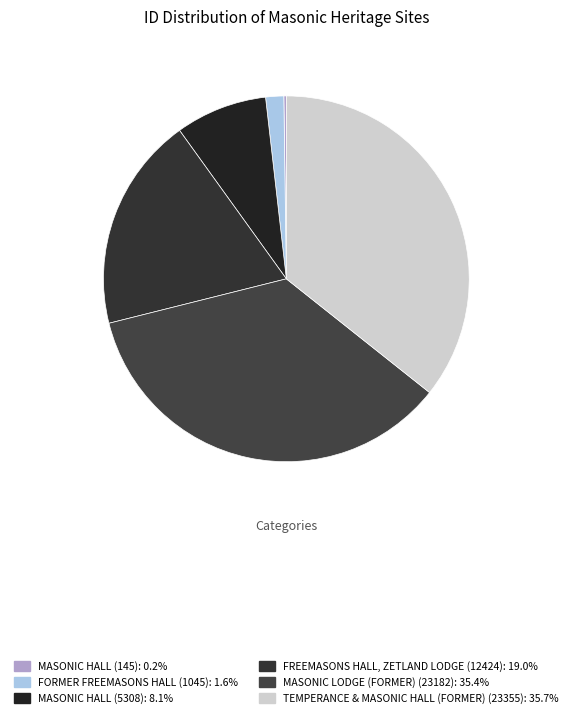

Count the number of slices in the pie.

6